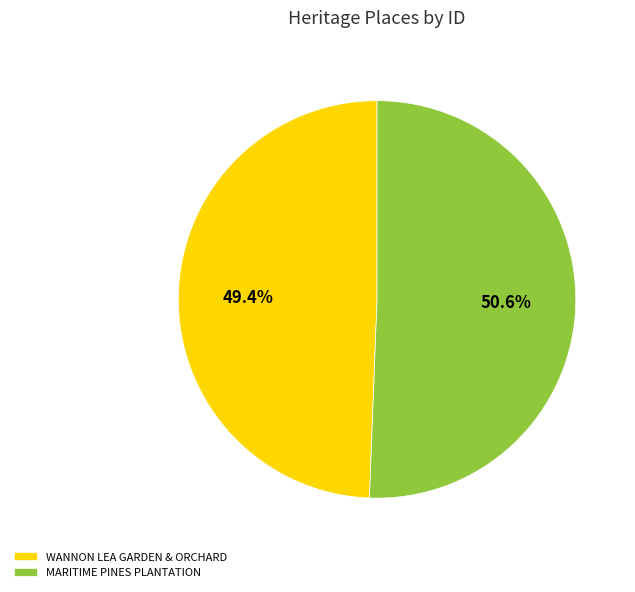

To the nearest percent, what is the difference between the largest and smallest slice percentages?

1%